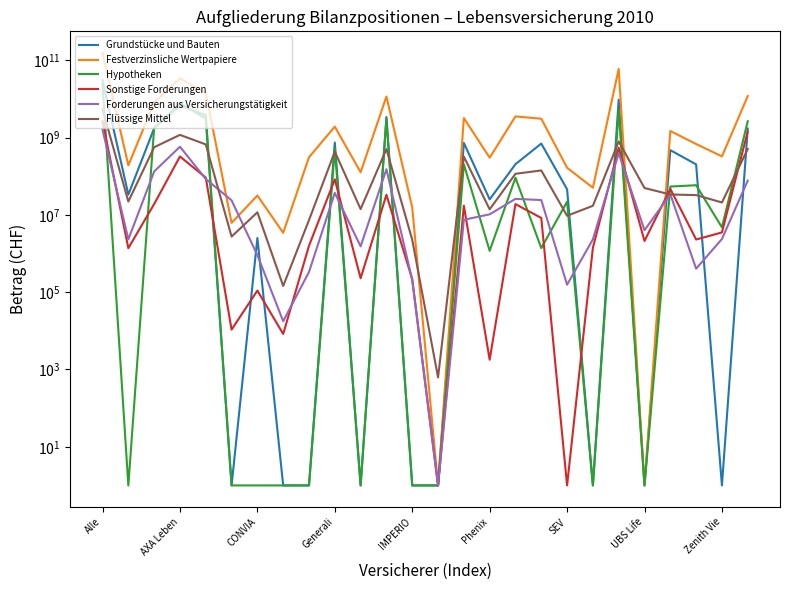

What is the label of the 1st point from the right?

25